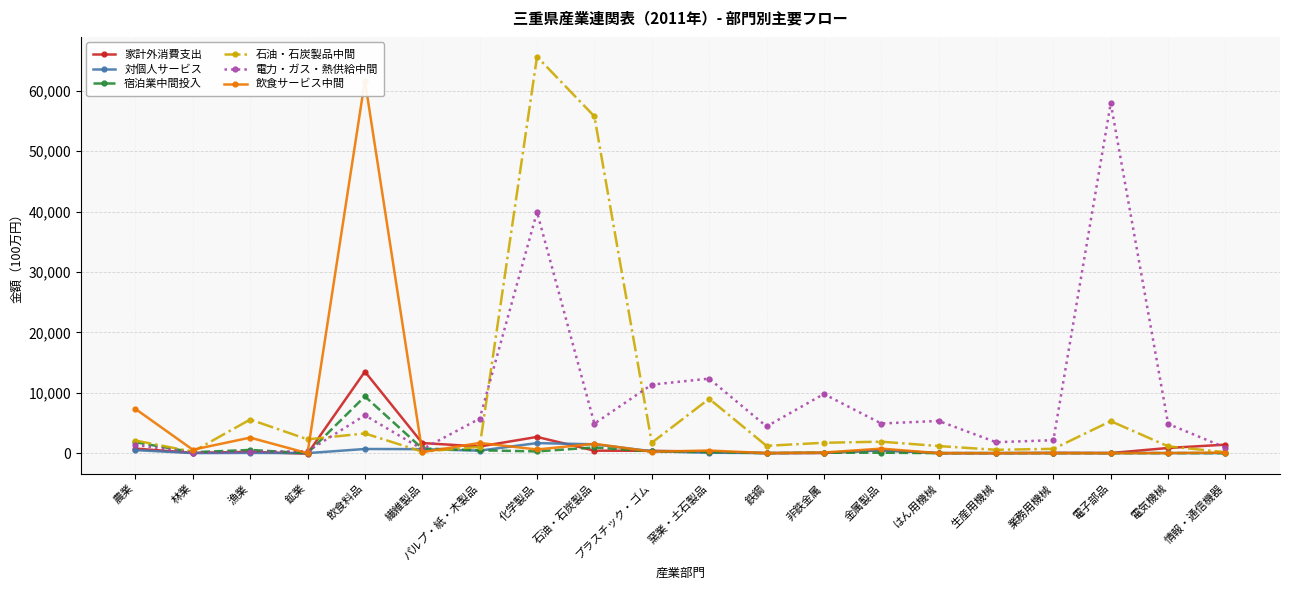

Reading left to right, what are all the values shown in this chart?

家計外消費支出: 754	51	219	-87	13502	1673	1103	2686	410	389	239	0	22	495	0	0	41	16	857	1406
対個人サービス: 503	11	41	2	690	660	415	1665	1465	316	67	17	58	449	10	7	19	11	15	4
宿泊業中間投入: 1808	154	531	-5	9397	771	472	290	946	274	189	3	66	74	0	0	3	0	10	2
石油・石炭製品中間: 2089	249	5569	2284	3263	249	1039	65660	55784	1724	9004	1214	1719	1899	1176	554	709	5300	1127	157
電力・ガス・熱供給中間: 1372	43	209	320	6268	650	5713	39939	4889	11349	12345	4424	9799	4909	5335	1814	2143	57975	4840	911
飲食サービス中間: 7328	567	2568	-8	61709	161	1689	609	1547	242	433	8	104	747	0	0	0	0	12	87